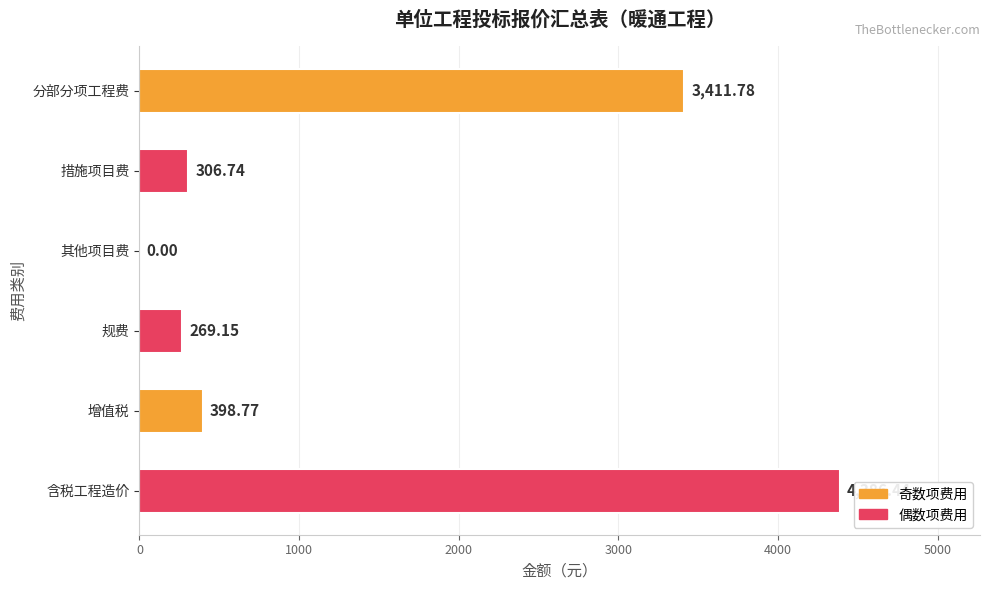

What is the sum of all values?

8772.9